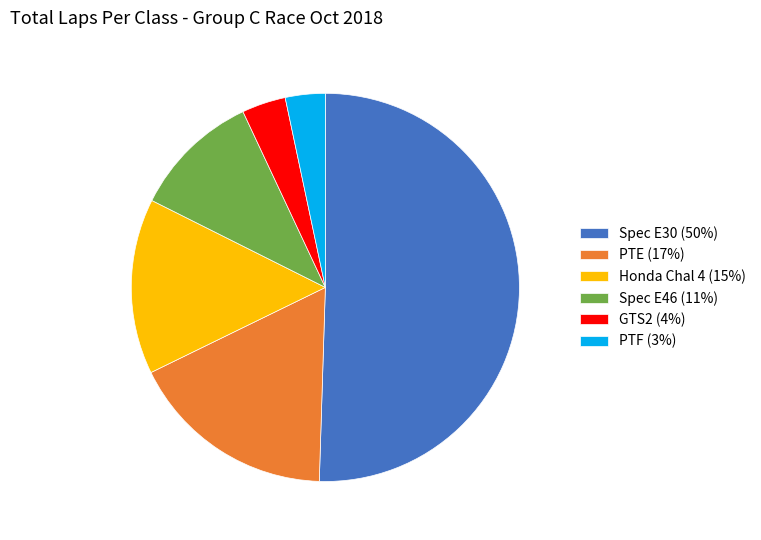

The Spec E46 (11%) slice represents 1% of the pie. True or false?

False